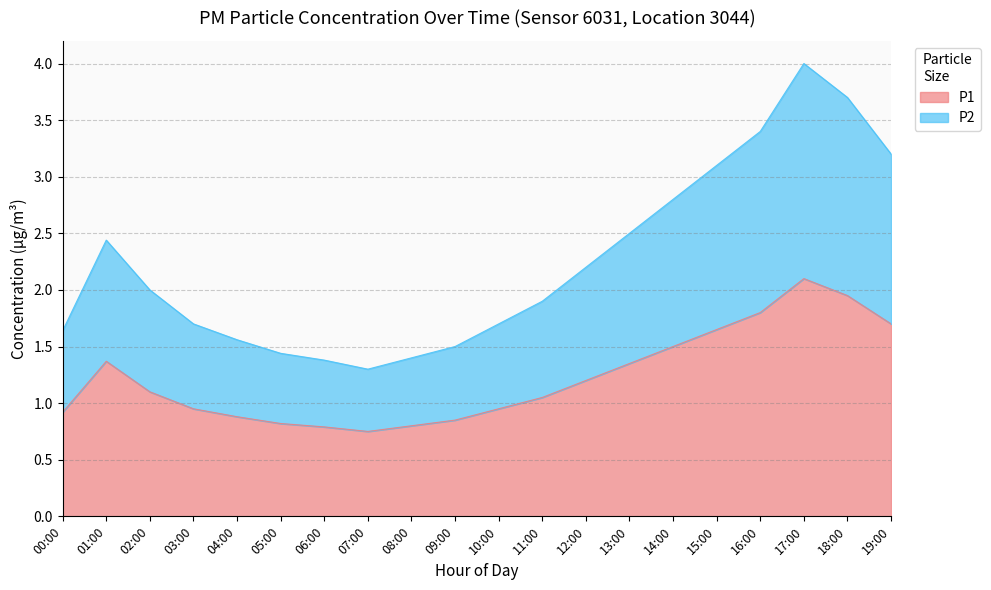

How many lines are shown in the chart?

2